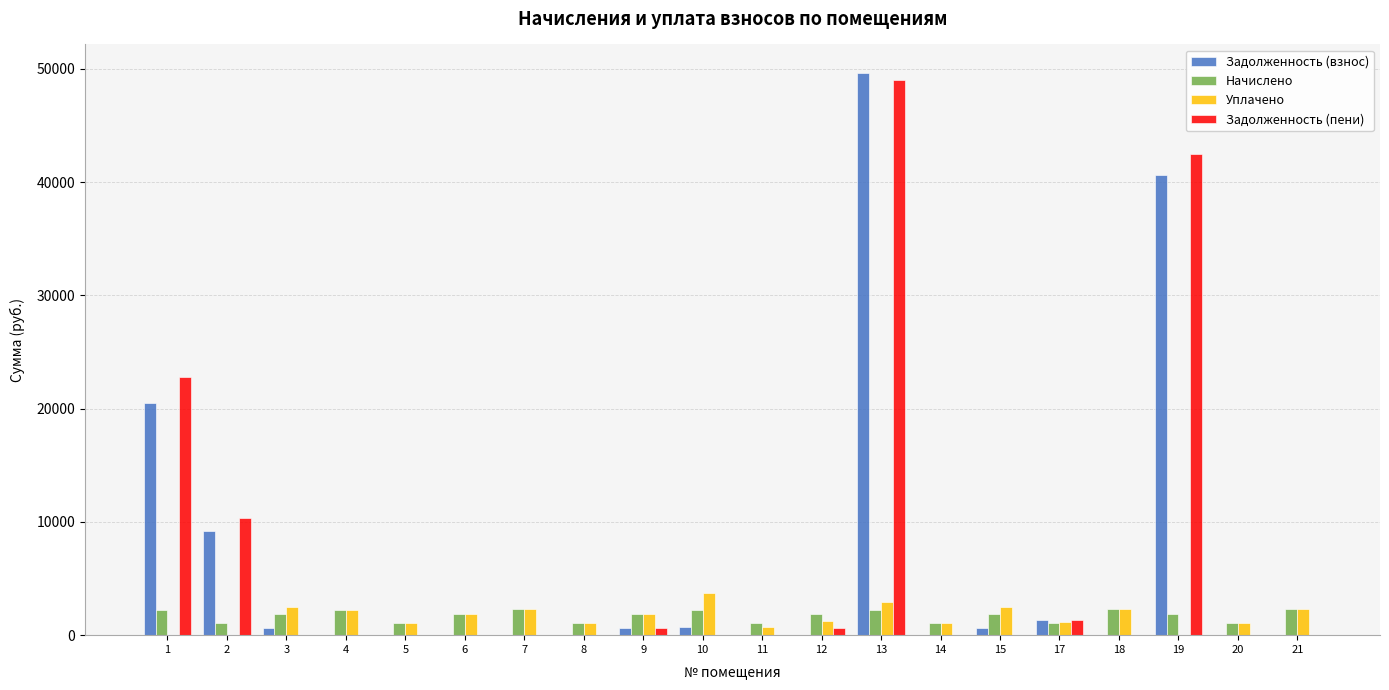

At which category is the sum across all series the highest?

13